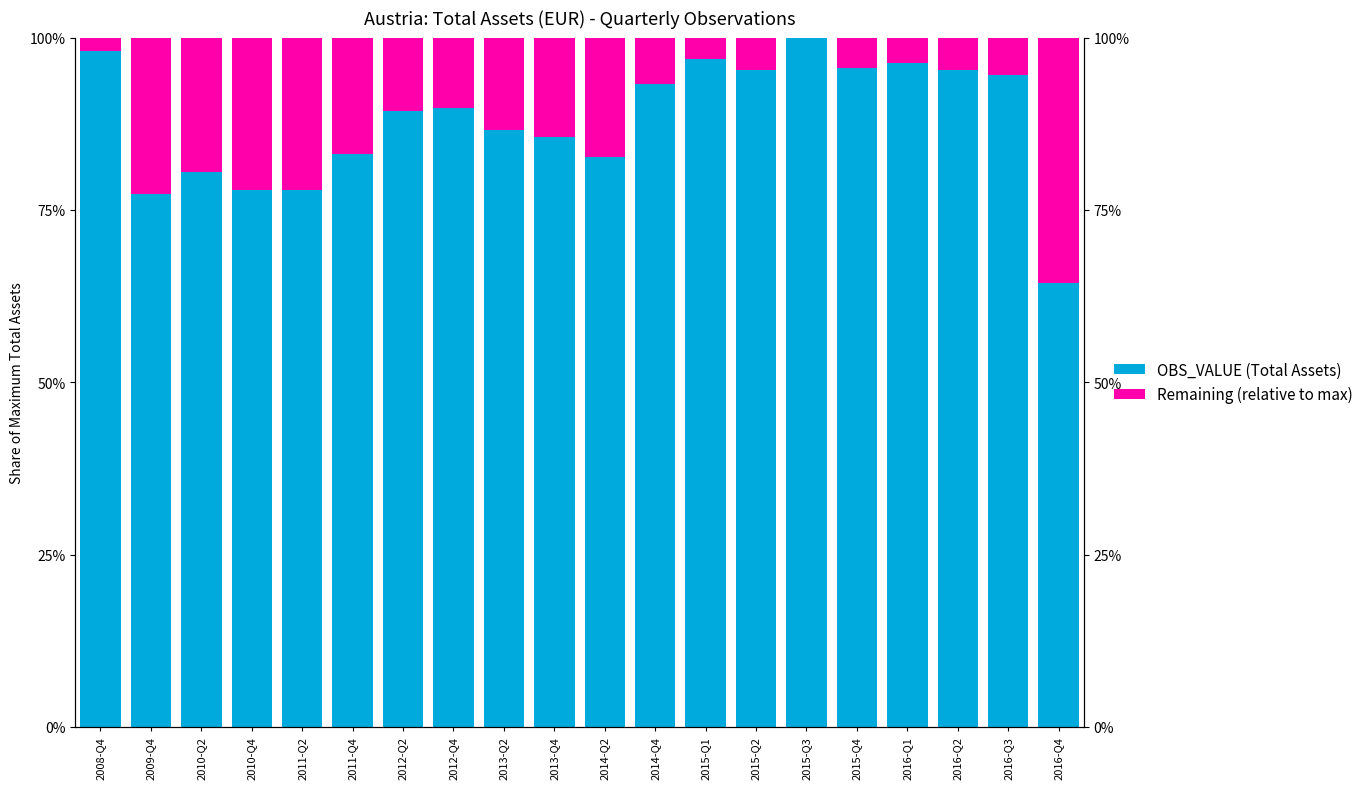

At which label does OBS_VALUE (Total Assets) reach its minimum?

2016-Q4